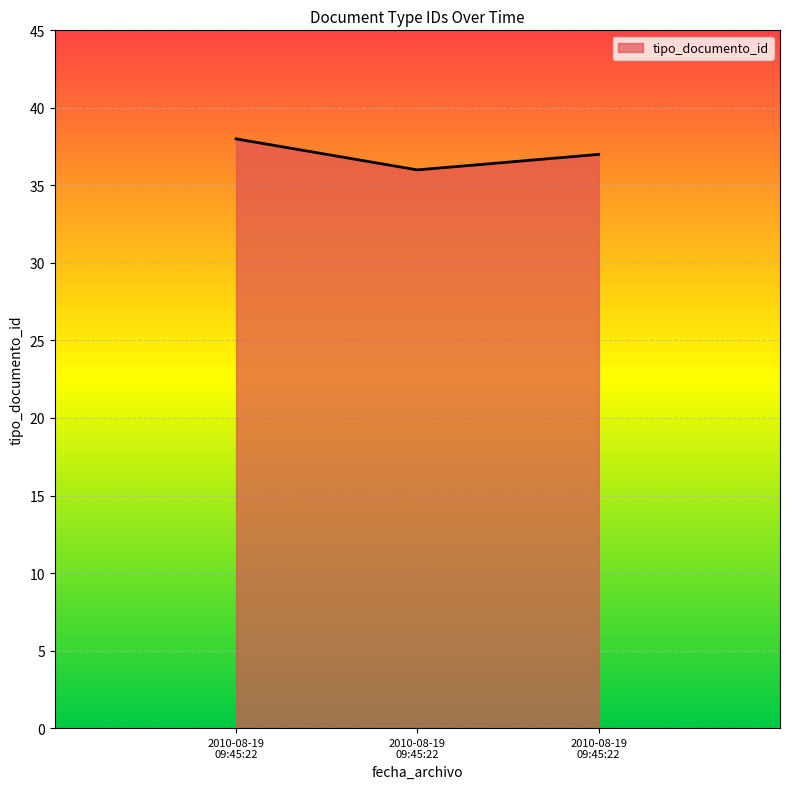

Count the number of data series in this chart.

1